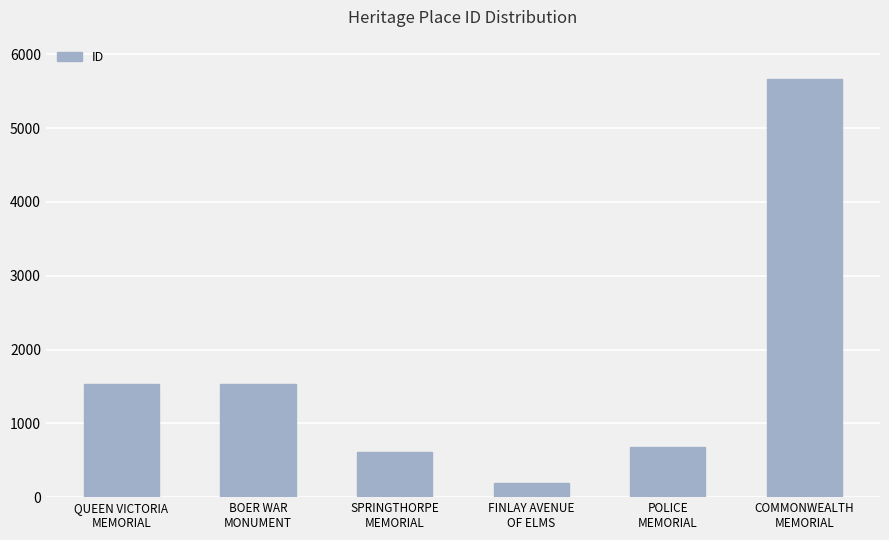

What is the average value?

1705